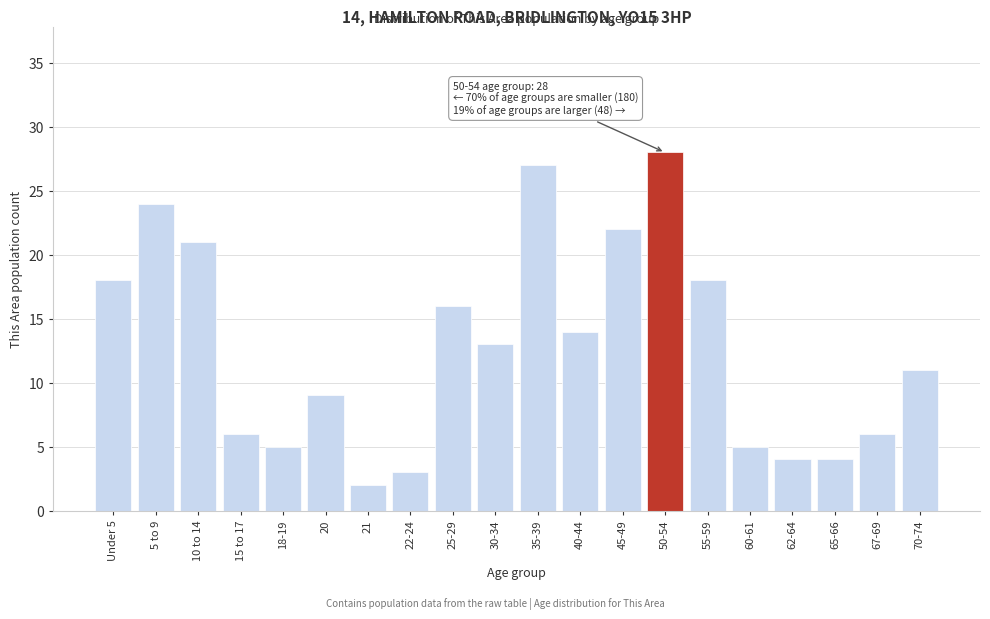

Reading right to left, list all the values displayed in this chart.

70-74=11	67-69=6	65-66=4	62-64=4	60-61=5	55-59=18	50-54=28	45-49=22	40-44=14	35-39=27	30-34=13	25-29=16	22-24=3	21=2	20=9	18-19=5	15 to 17=6	10 to 14=21	5 to 9=24	Under 5=18